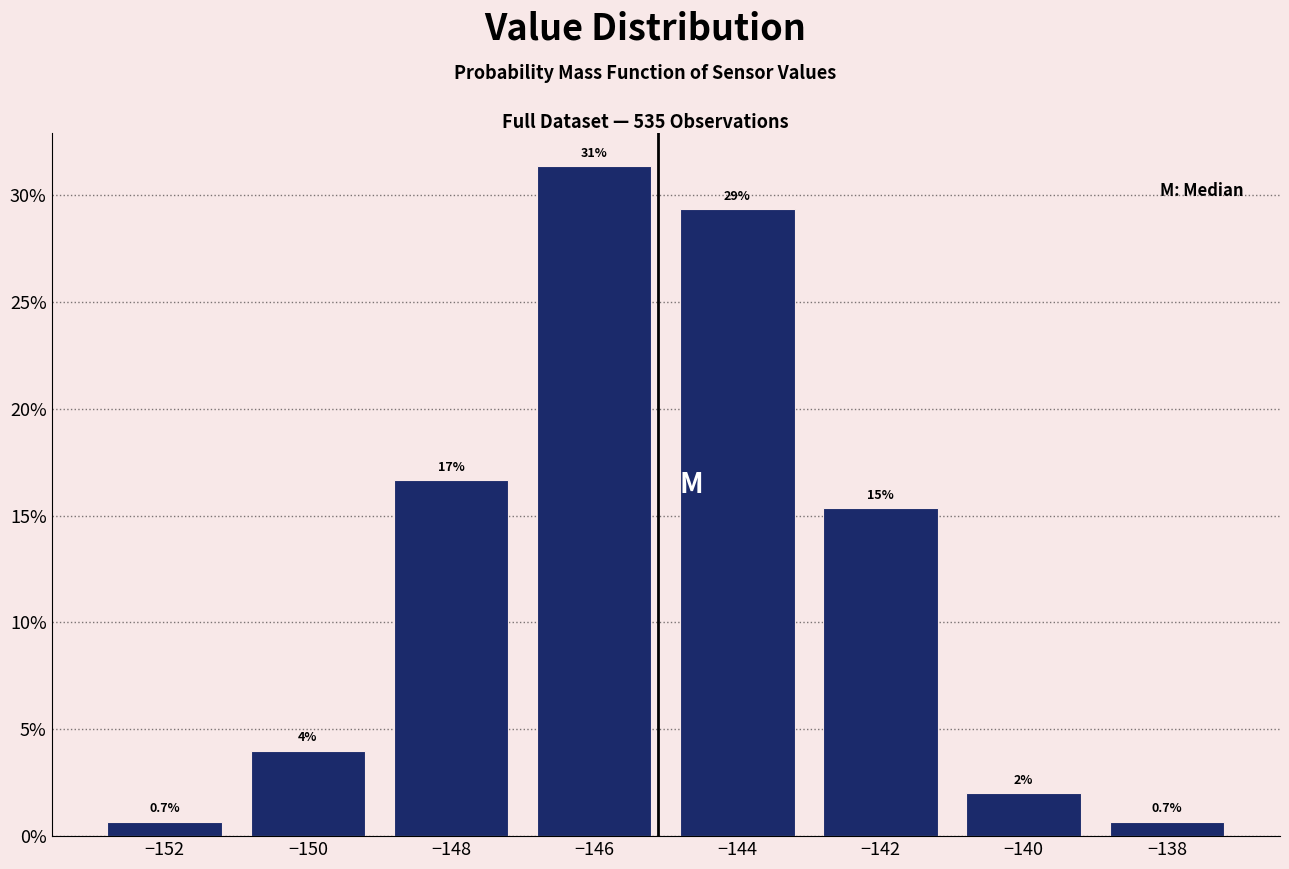

Over which range of the x-axis is the bar tallest?

-147 to -145